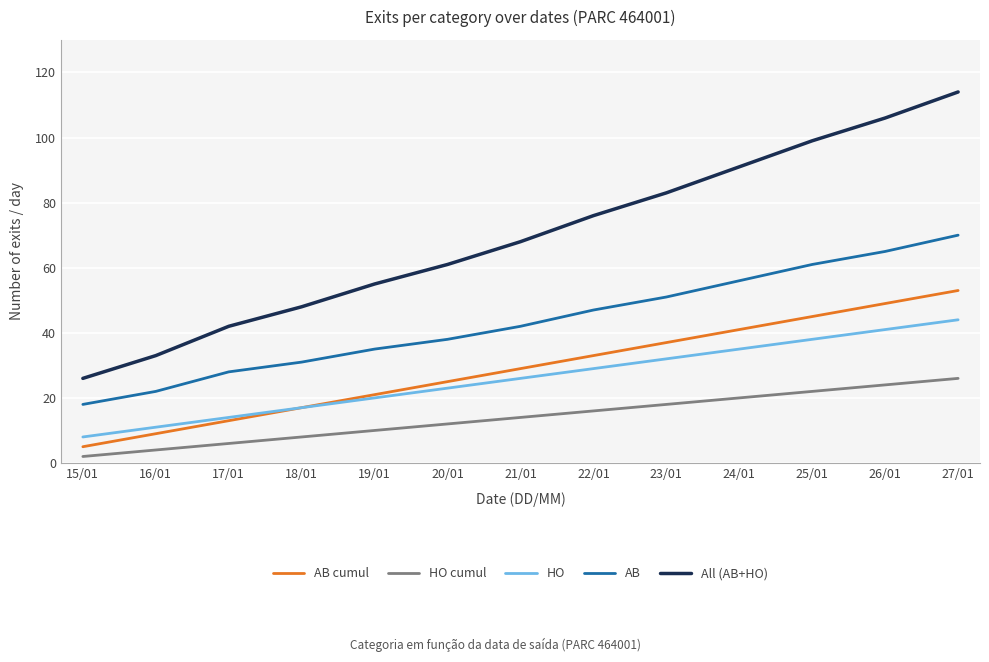

Which series has the largest total across all categories?

All (AB+HO)